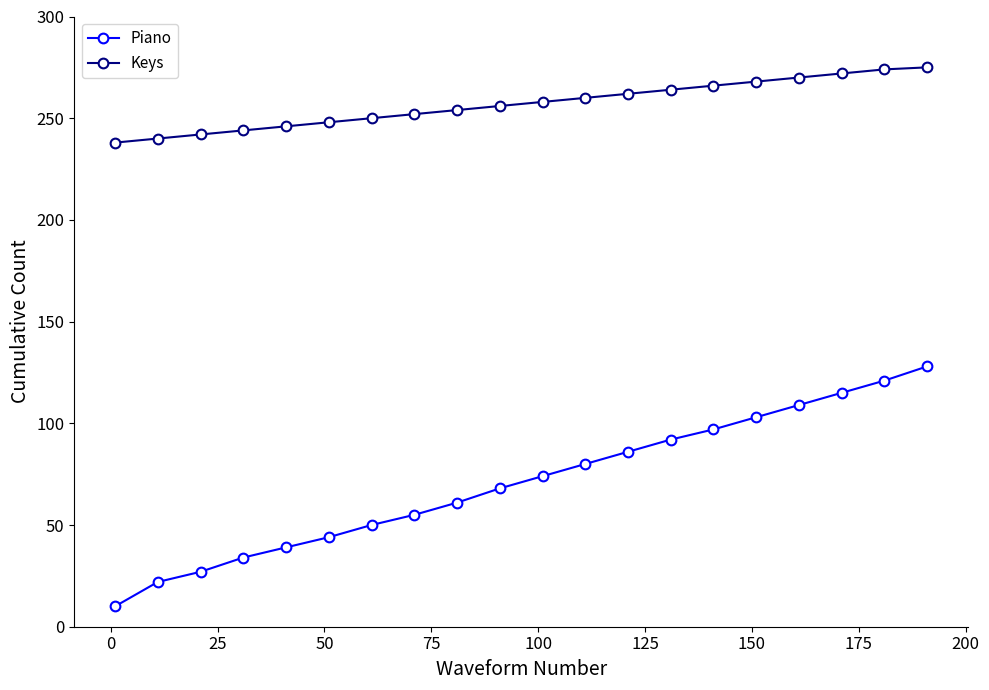

Which series has the widest spread of values?

Piano